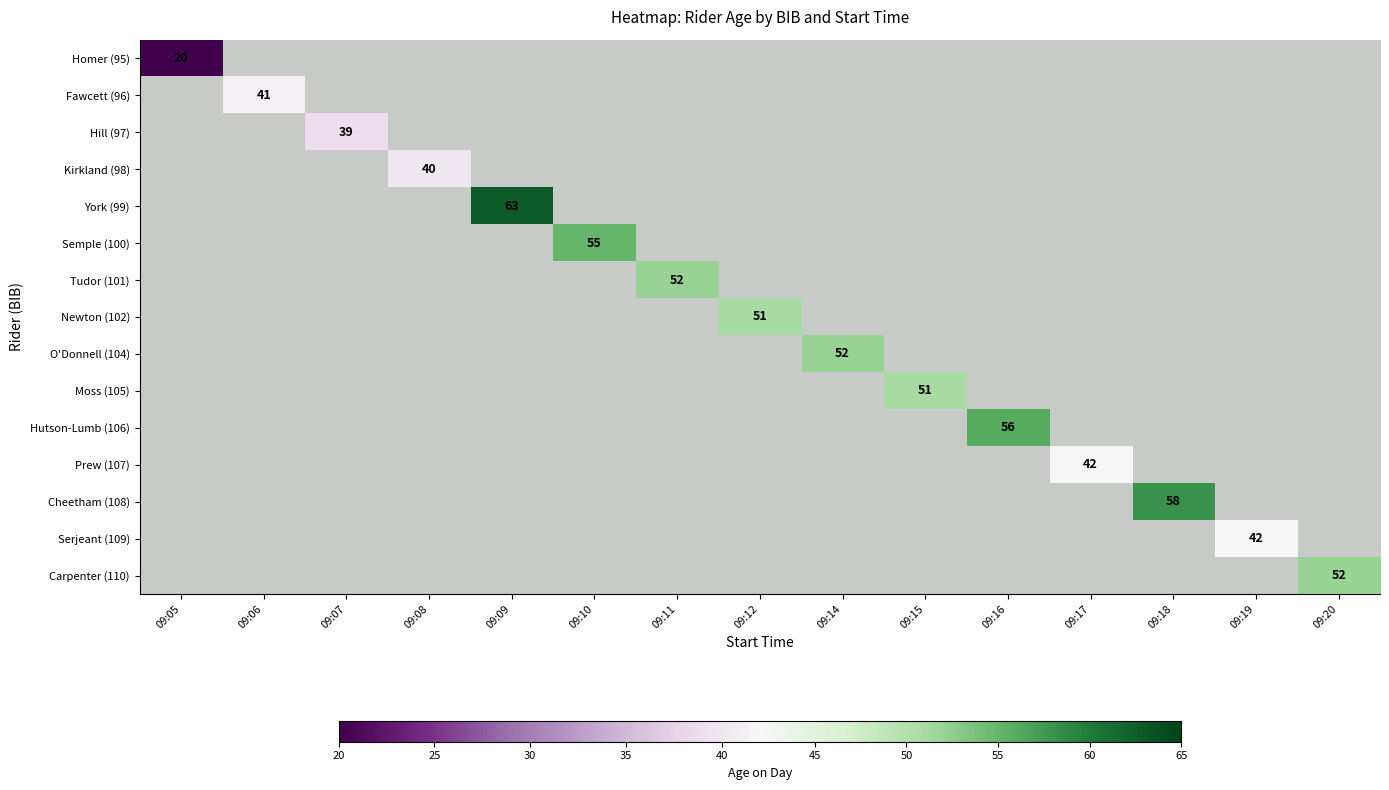

The Hutson-Lumb (106) series shows 1.8 at 09:19. True or false?

False